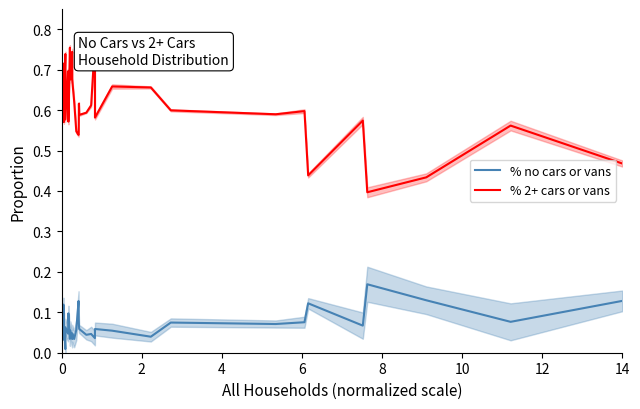

What are all the series names shown in the legend?

% no cars or vans, % 2+ cars or vans